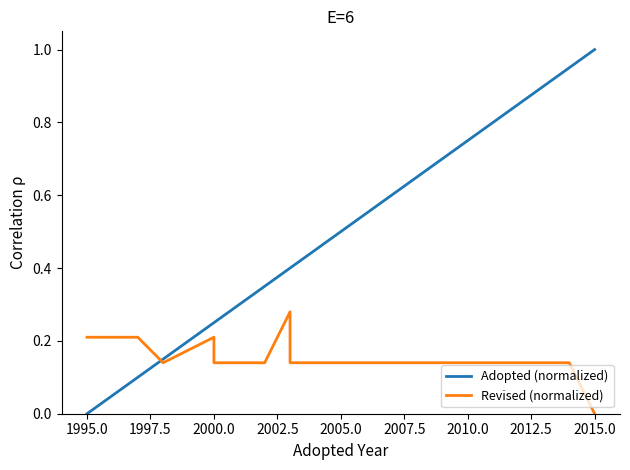

How many intersections are there between Adopted (normalized) and Revised (normalized)?

1